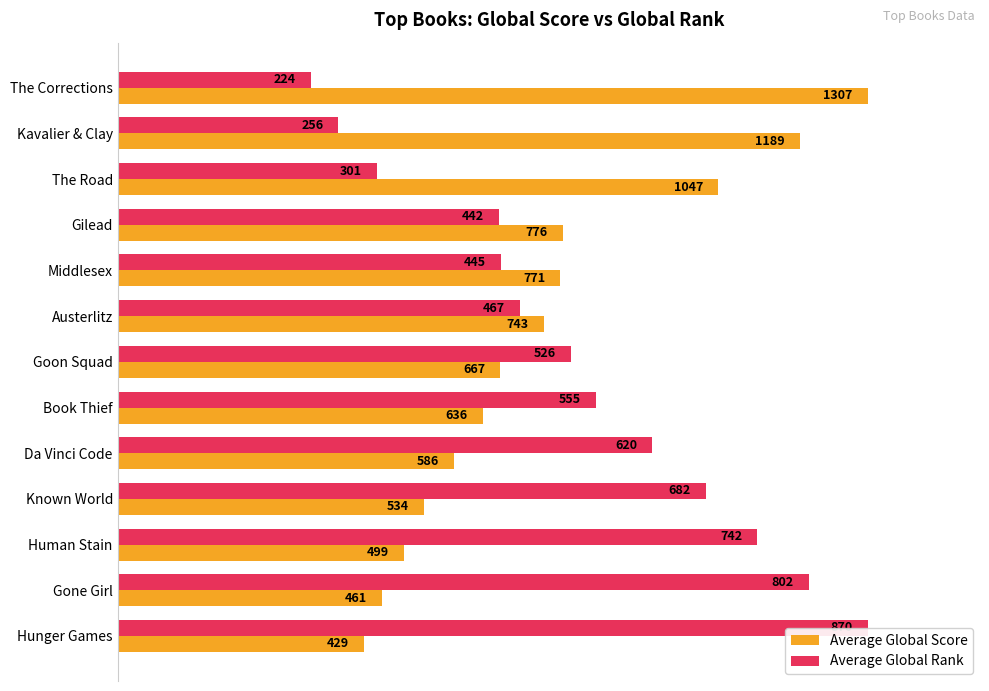

What are all the series names shown in the legend?

Average Global Score, Average Global Rank